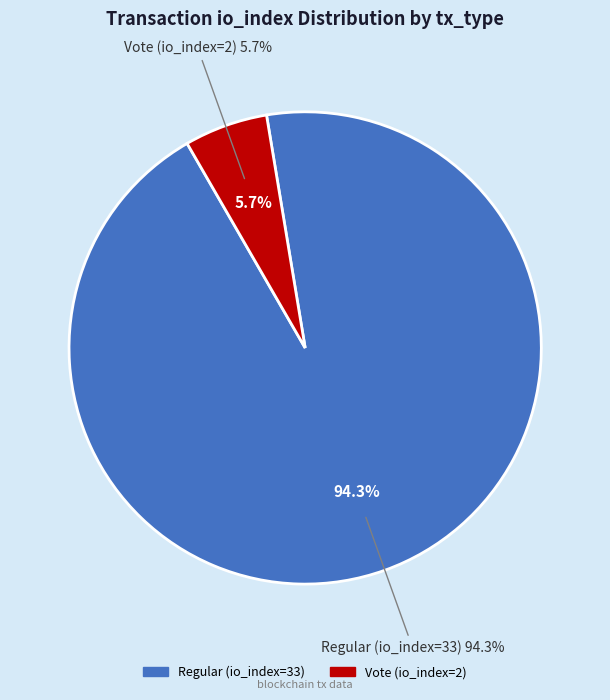

What percentage is the Regular (io_index=33) slice, to the nearest percent?

94%